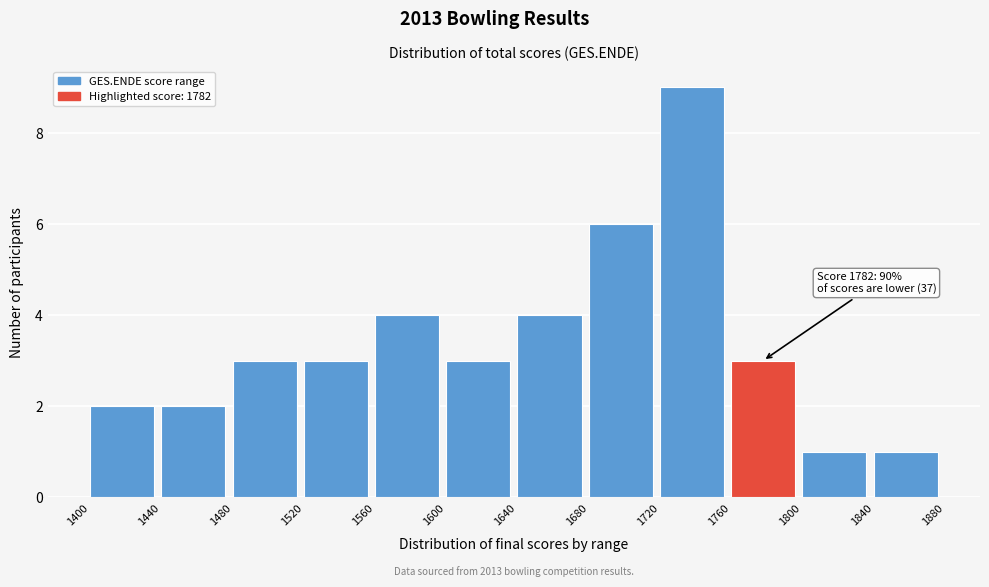

Over which range of the x-axis is the bar tallest?

1720 to 1760